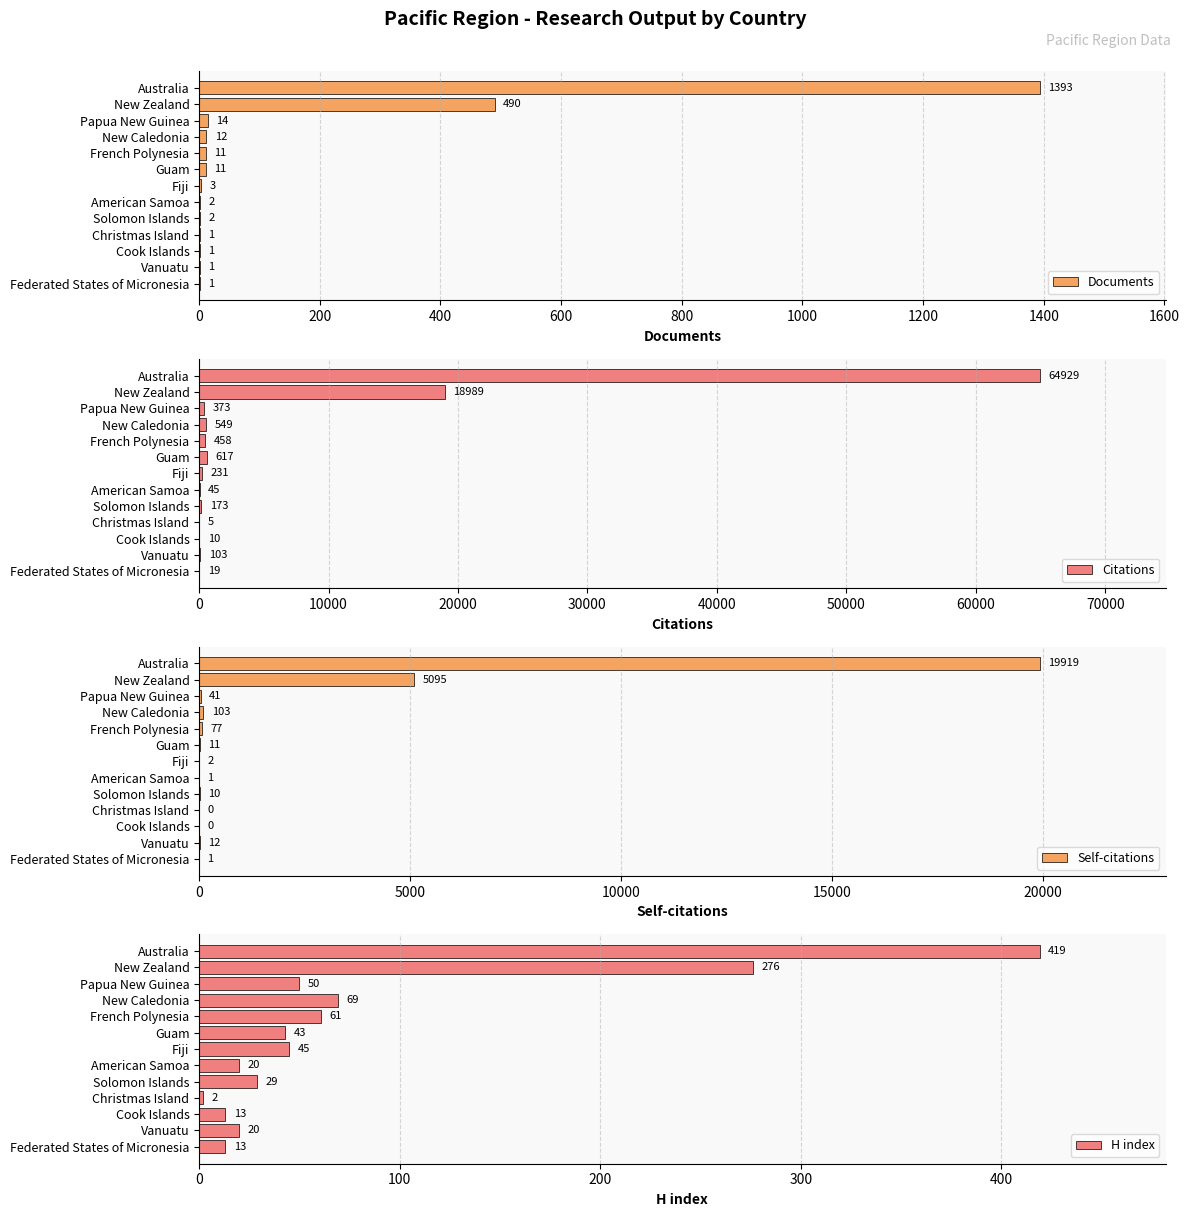

True or false: Self-citations has a value of 103 at New Caledonia.

True